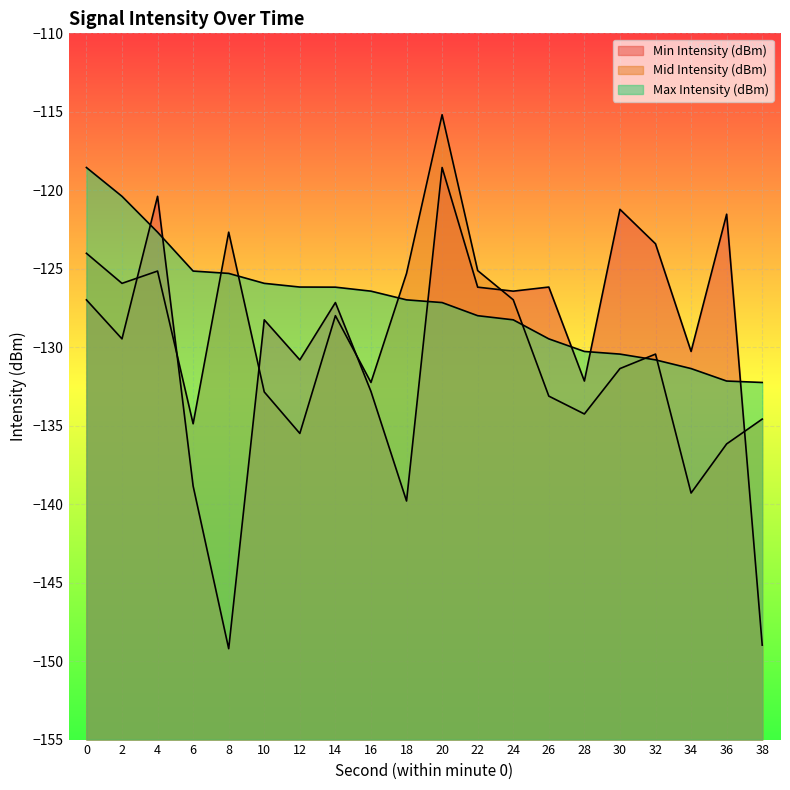

What is the difference between the Min Intensity (dBm) values at 10 and 8?

21.0